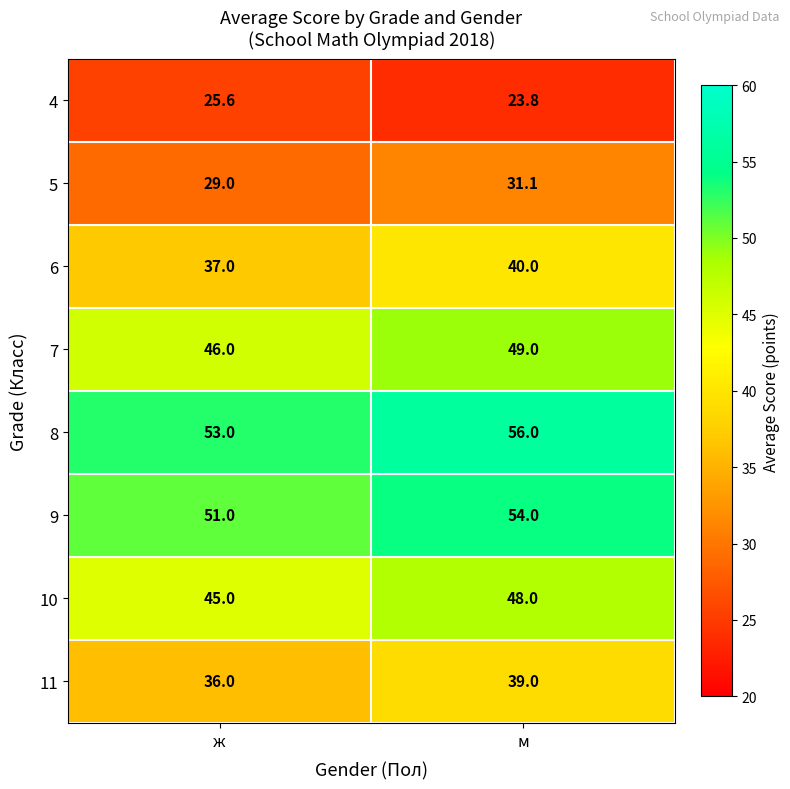

What is the sum of all 4 values?

49.4